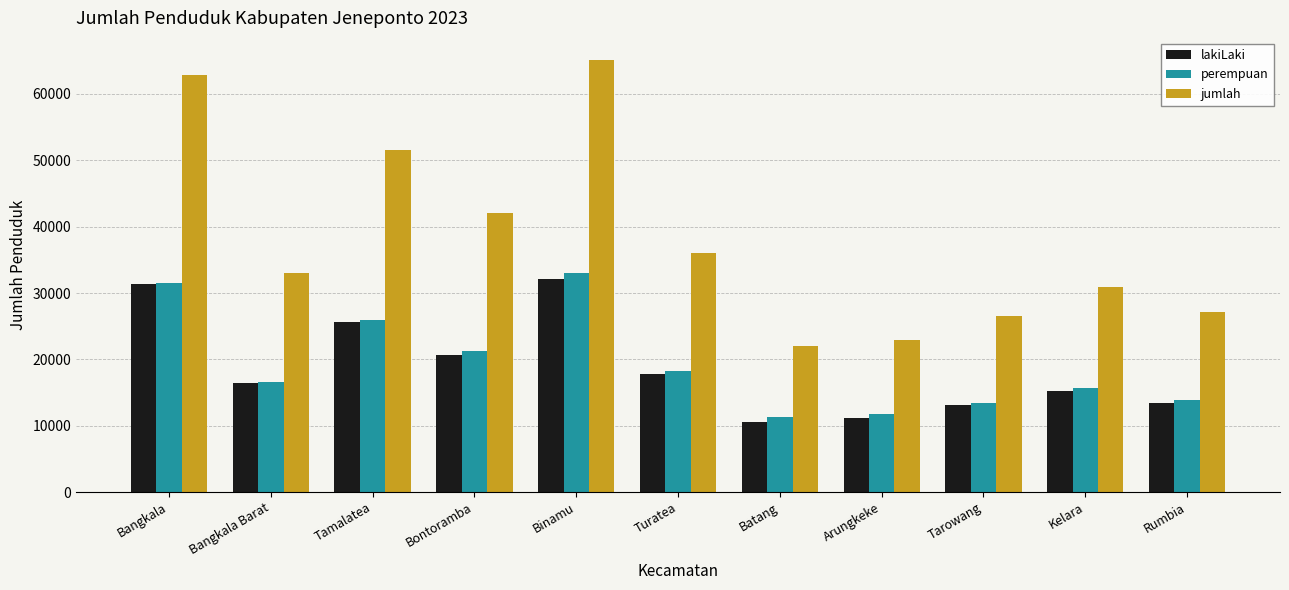

At which label is jumlah closest to 43578?

Bontoramba